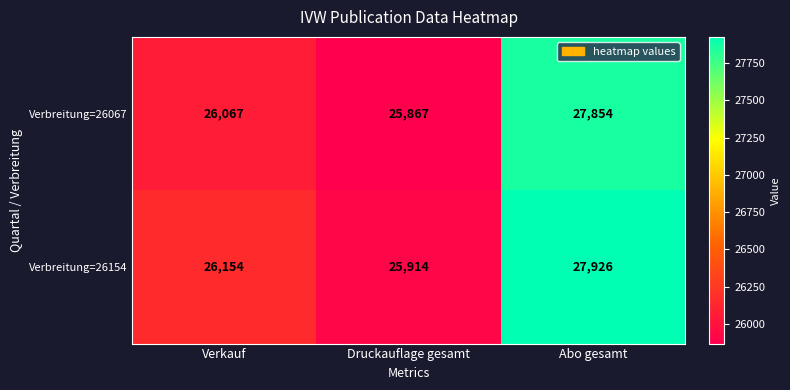

What is the total value across all series at Abo gesamt?

55780